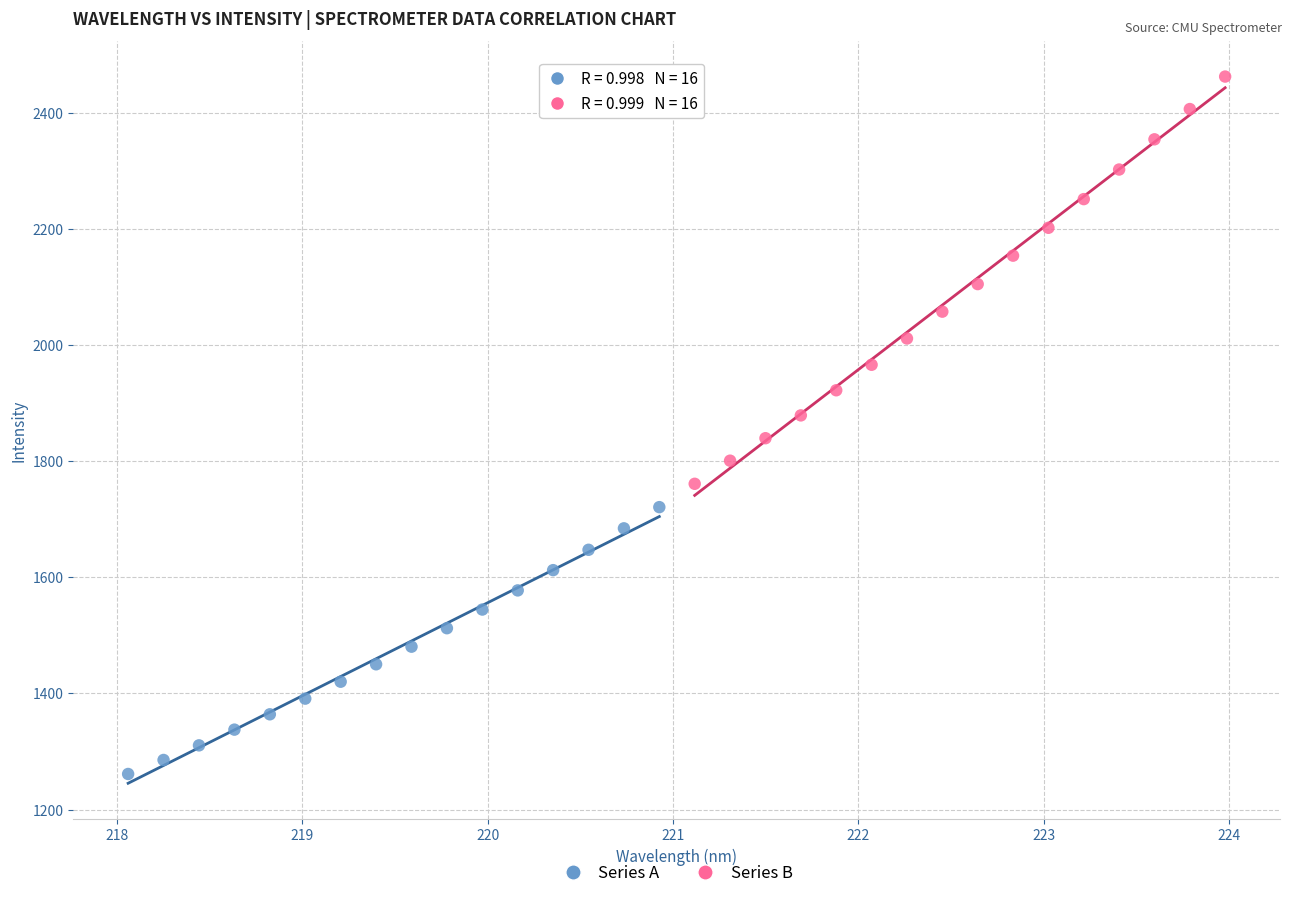

Which series contains the lowest Y value?

Series A